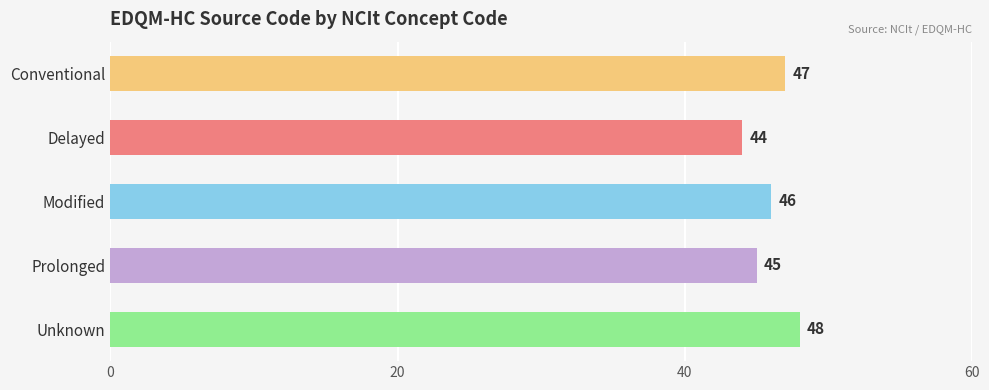

Reading bottom to top, extract all data points from this chart.

48	45	46	44	47